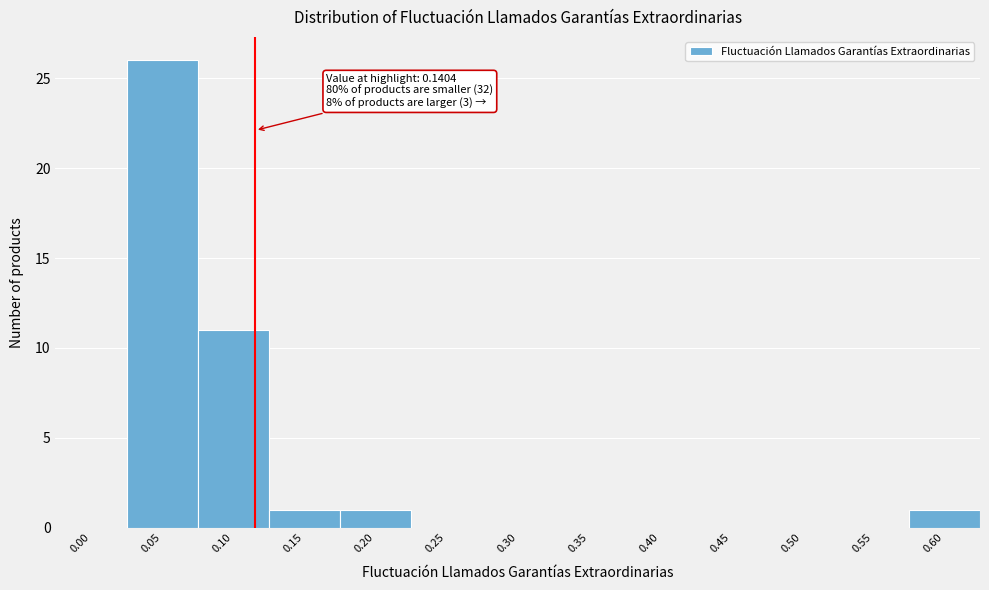

Reading right to left, list all the values displayed in this chart.

0.60=1	0.55=0	0.50=0	0.45=0	0.40=0	0.35=0	0.30=0	0.25=0	0.20=1	0.15=1	0.10=11	0.05=26	0.00=0